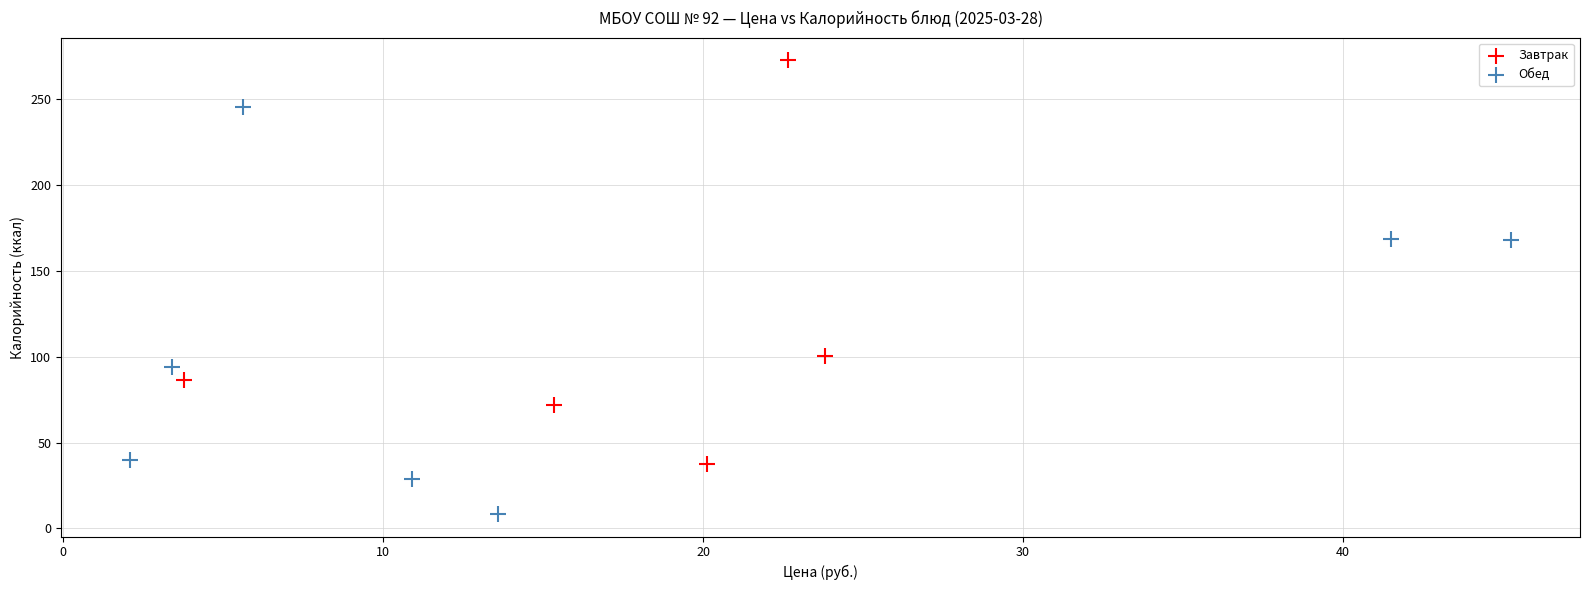

Which series contains the lowest Y value?

Обед